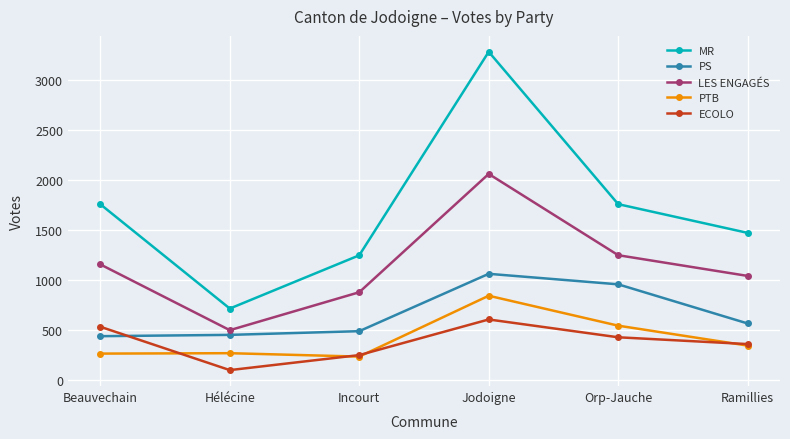

The value of PS at Incourt is 490. True or false?

True